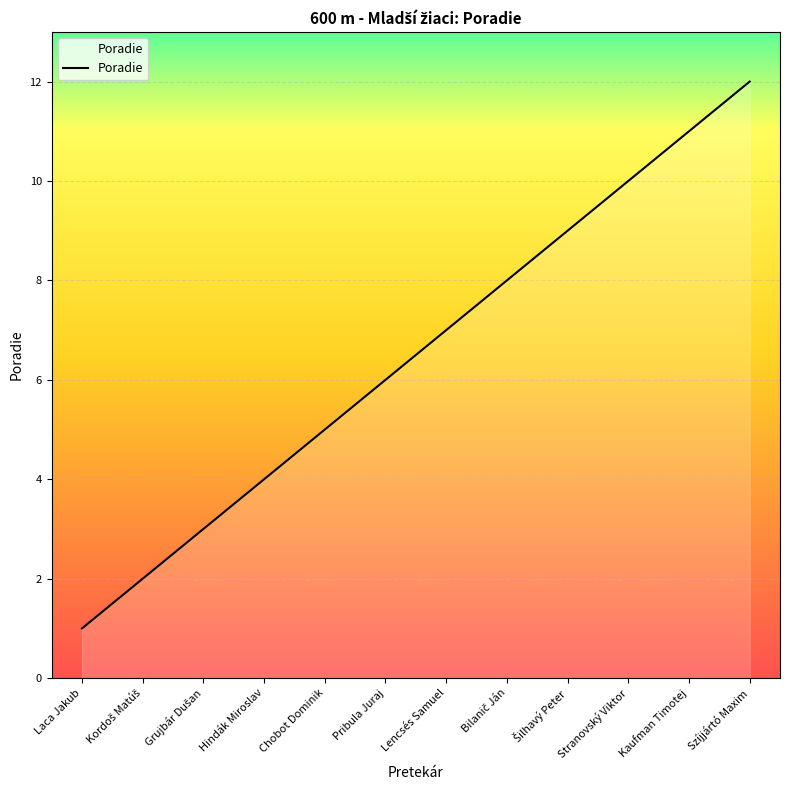

What is the maximum value shown in the chart?

12